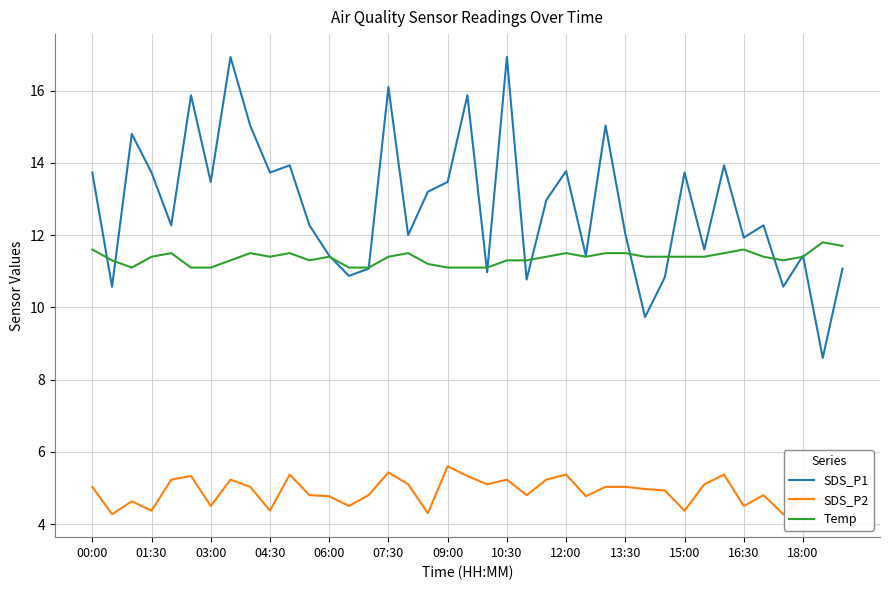

Which series has the largest range (max minus min)?

SDS_P1